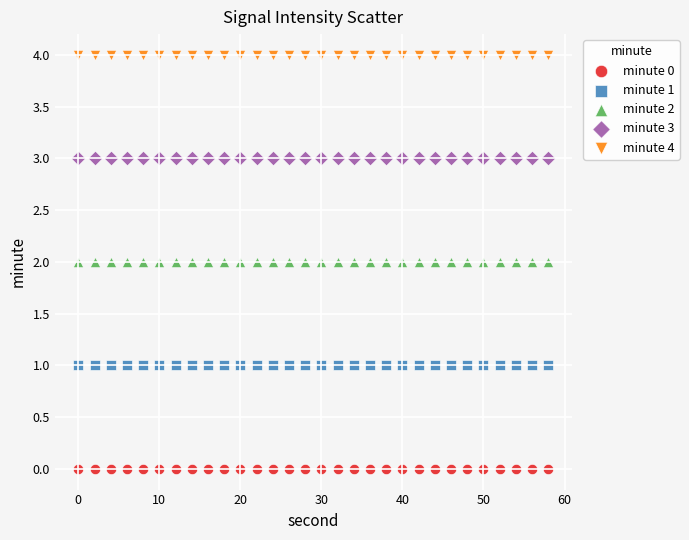

Which series reaches the maximum Y coordinate?

minute 4